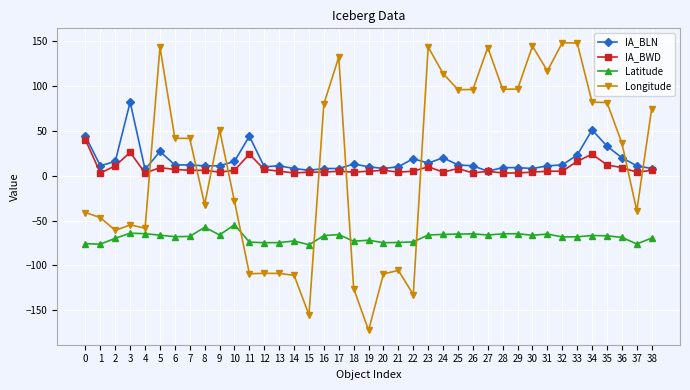

Rank the series at 13 from lowest to highest value.

Longitude, Latitude, IA_BWD, IA_BLN